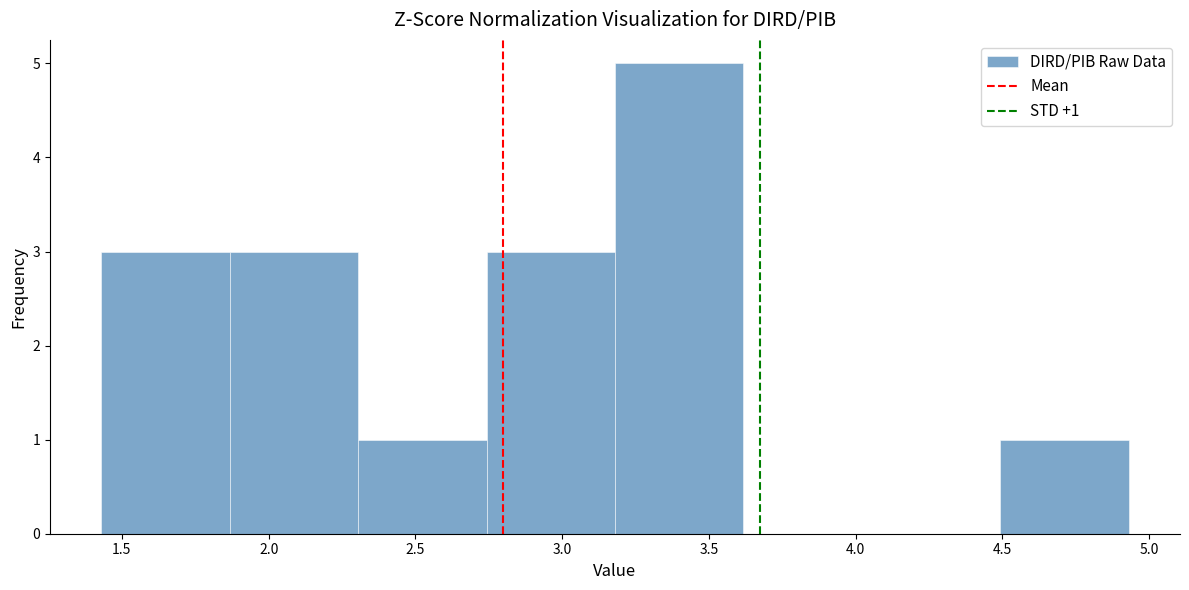

Which range on the x-axis has the tallest bar?

3.20 to 3.60